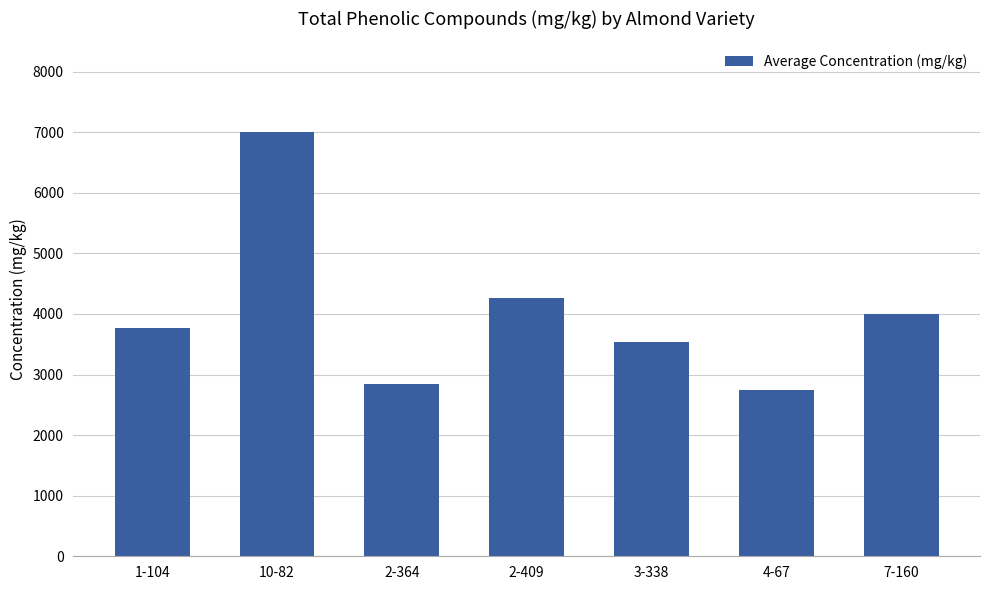

What is the value of the 3rd bar from the left?

2851.3